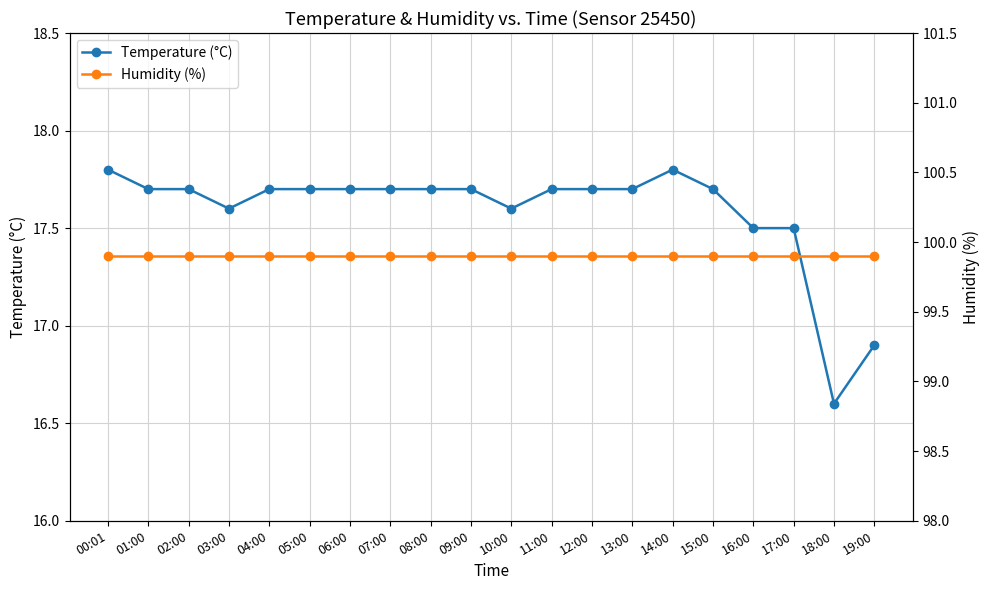

What is the smallest value displayed?

16.6